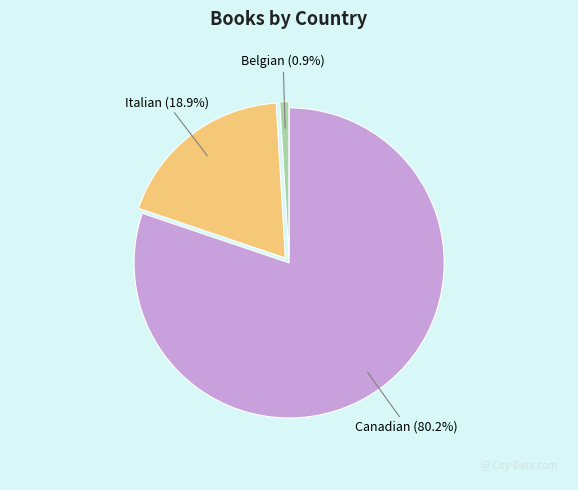

What percentage is the Canadian slice, to the nearest percent?

80%